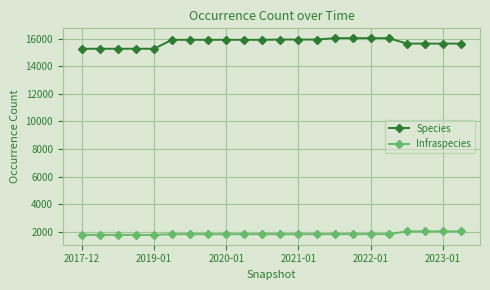

What is the value of the Infraspecies point at the 20th from the left?

2030